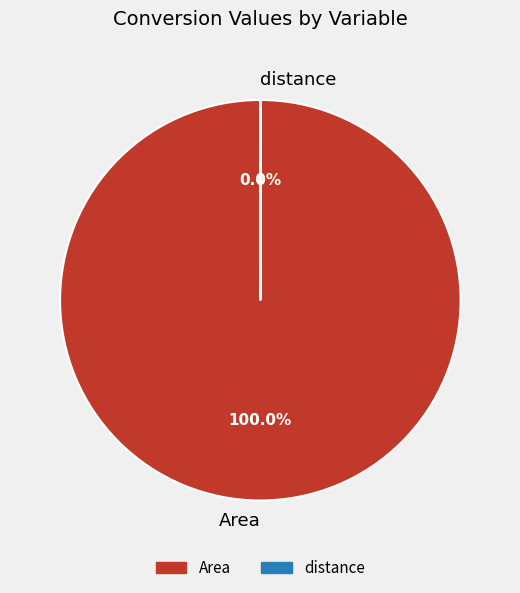

Which slice represents more than half of the pie?

Area